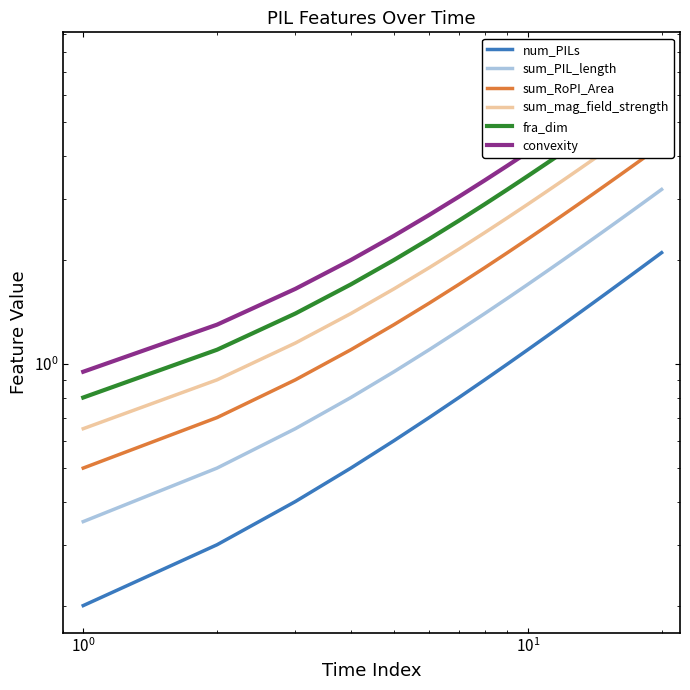

What is the maximum value shown in the chart?

7.6